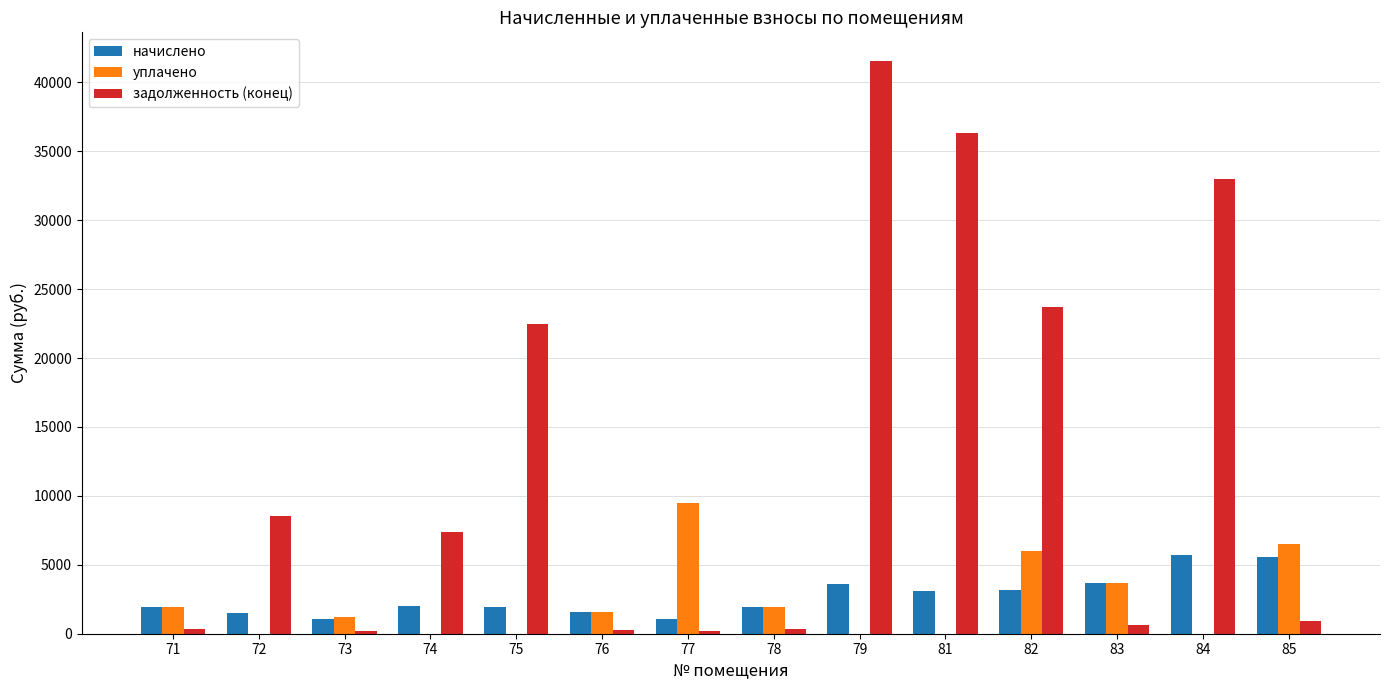

What is the highest value of the задолженность (конец) series?

41557.8